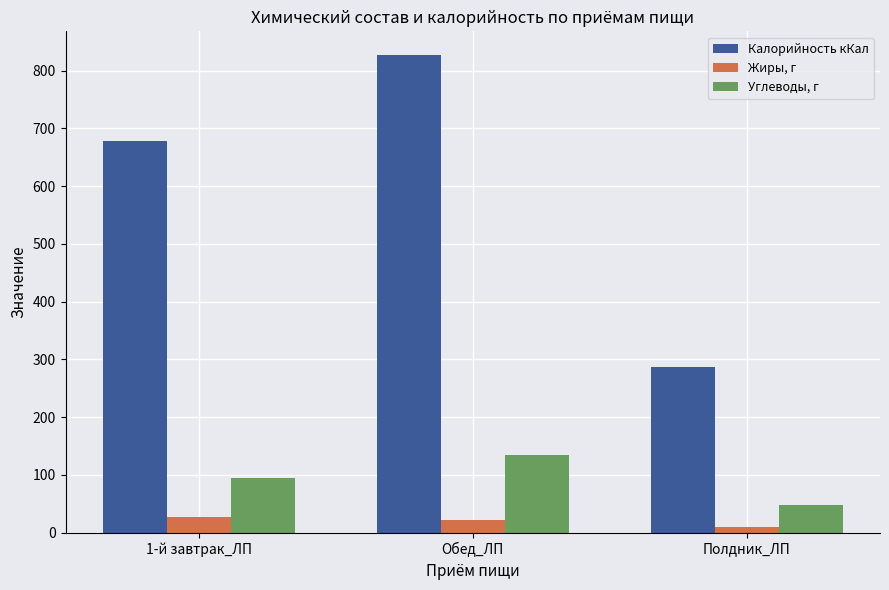

Are the bars horizontal?

No